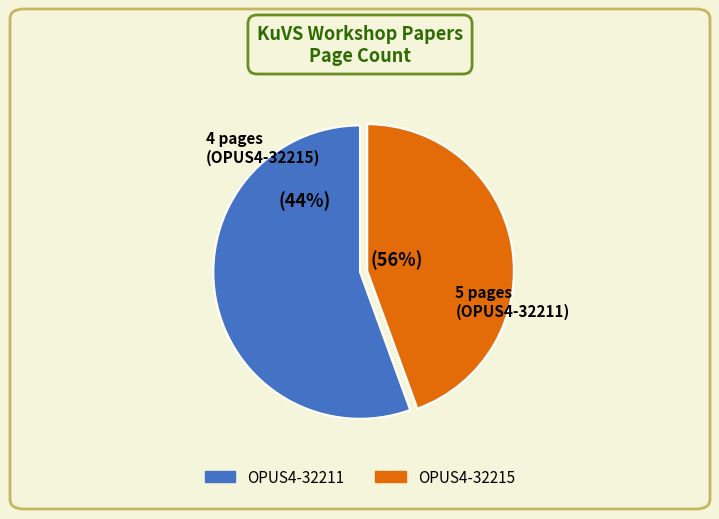

What is the smallest slice in the pie chart?

OPUS4-32215